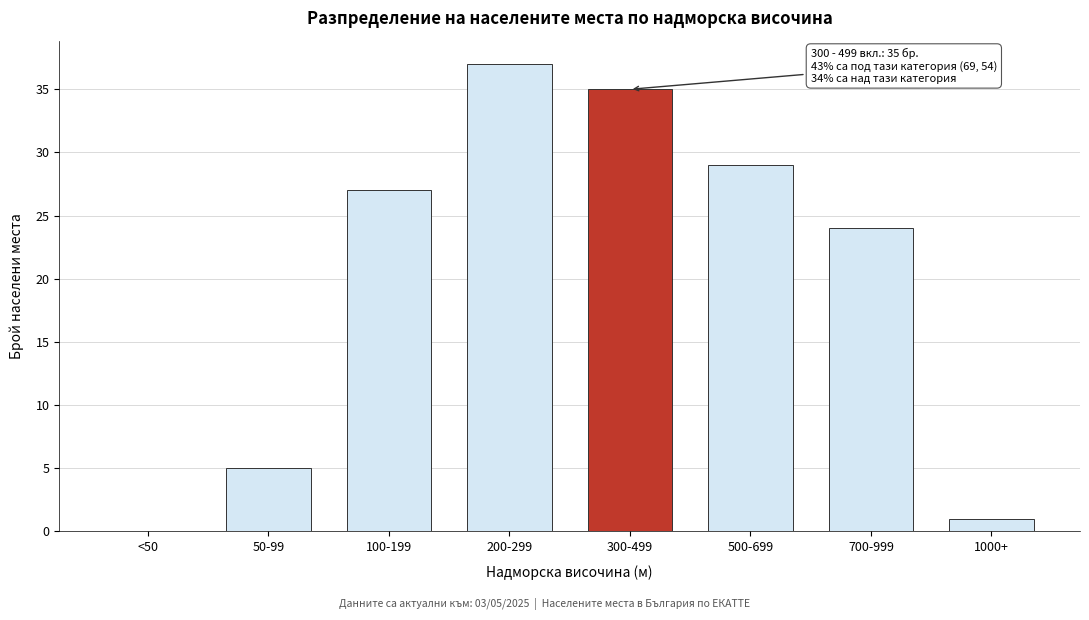

Reading left to right, extract all data points from this chart.

<50=0	50-99=5	100-199=27	200-299=37	300-499=35	500-699=29	700-999=24	1000+=1